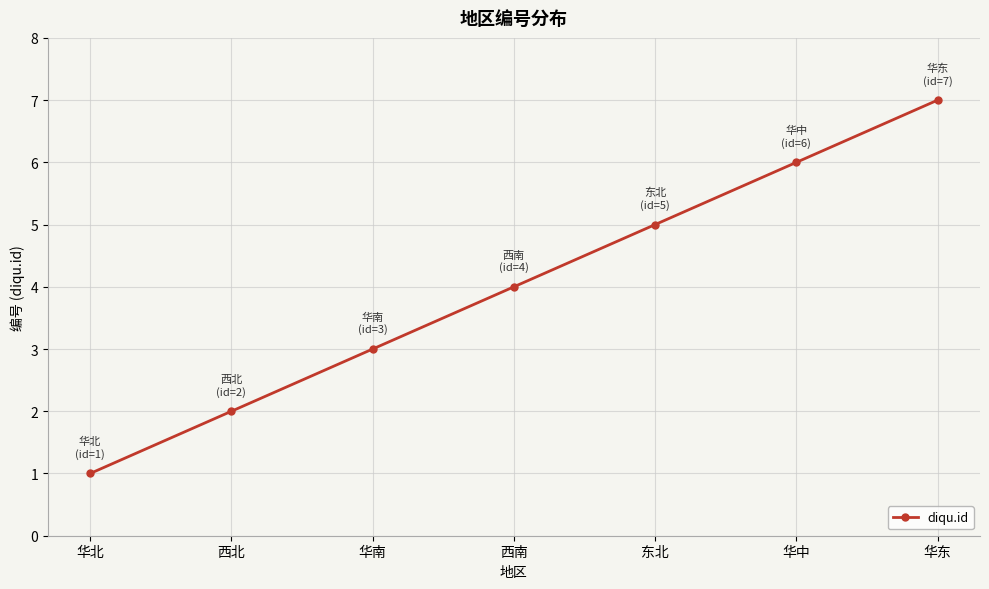

What is the sum of the values at 华南 and 华东?

10